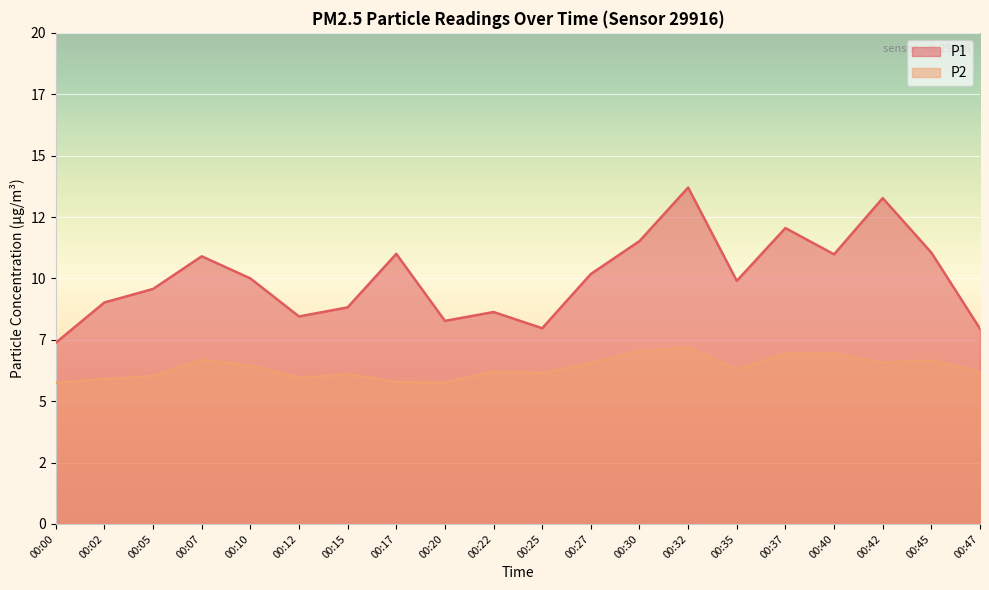

What is the average value of the P1 series?

10.0